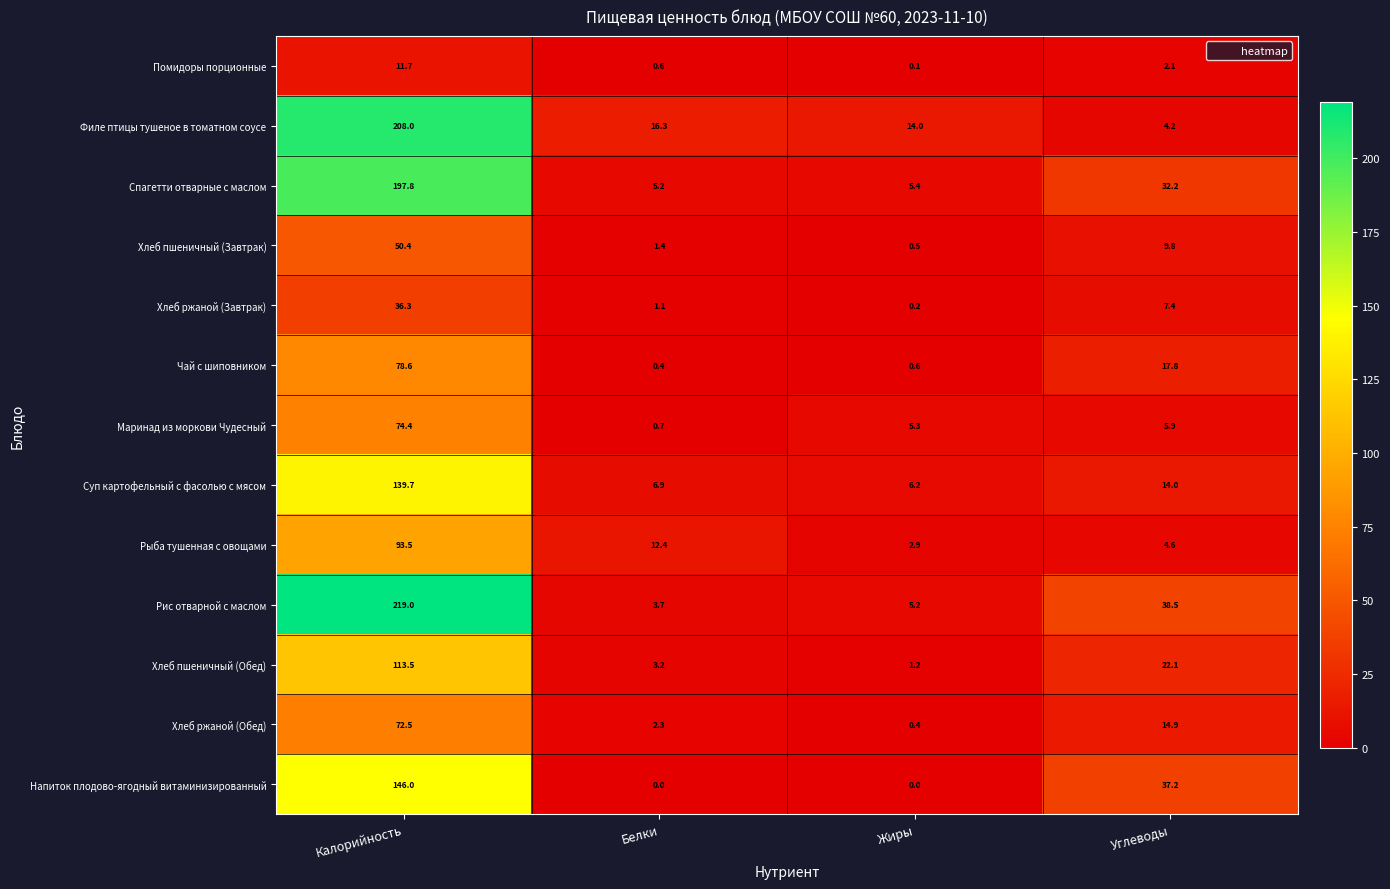

What is the minimum value for Суп картофельный с фасолью с мясом?

6.2